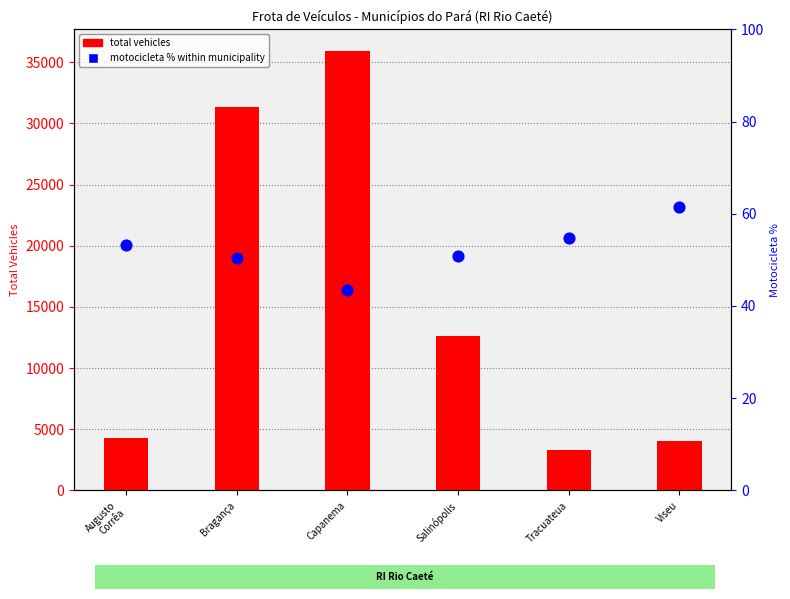

Which series reaches the maximum Y coordinate?

Total vehicles